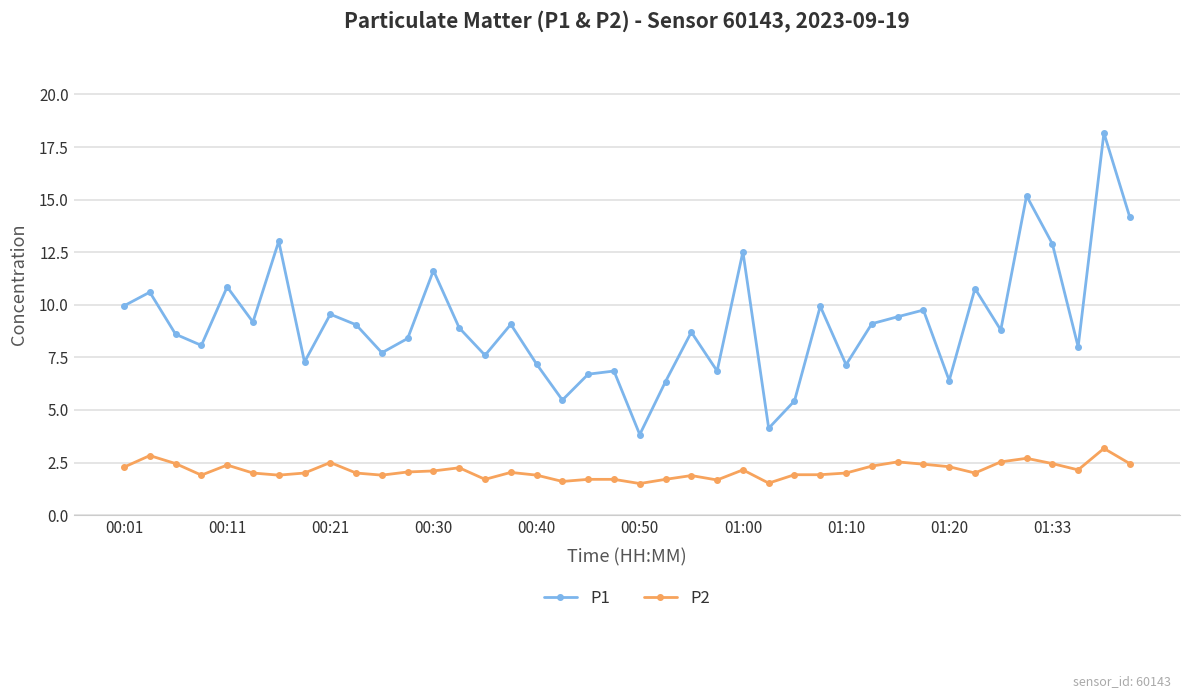

Rank the series by their maximum value, from highest to lowest.

P1, P2